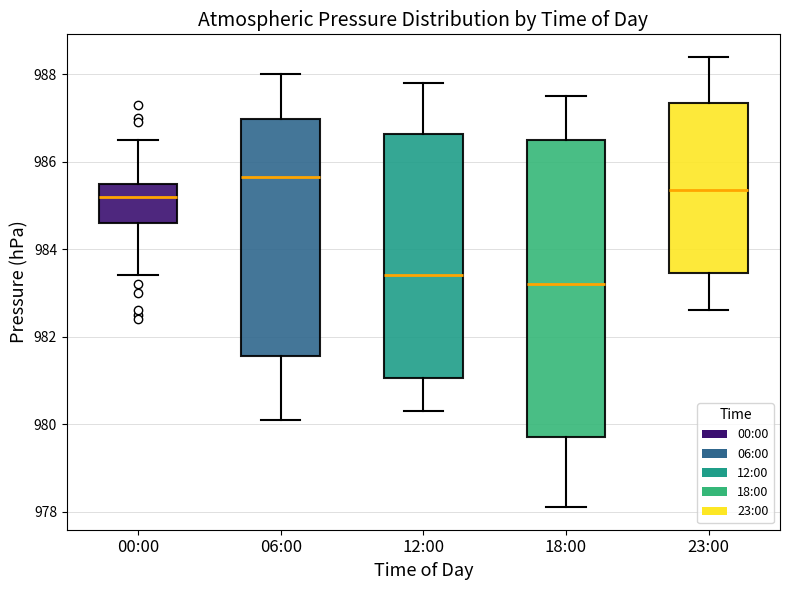

Where does the upper whisker of the box for 23:00 end on the y-axis? The values are not printed on the chart, so give them approximately, as read against the axis.

988.4